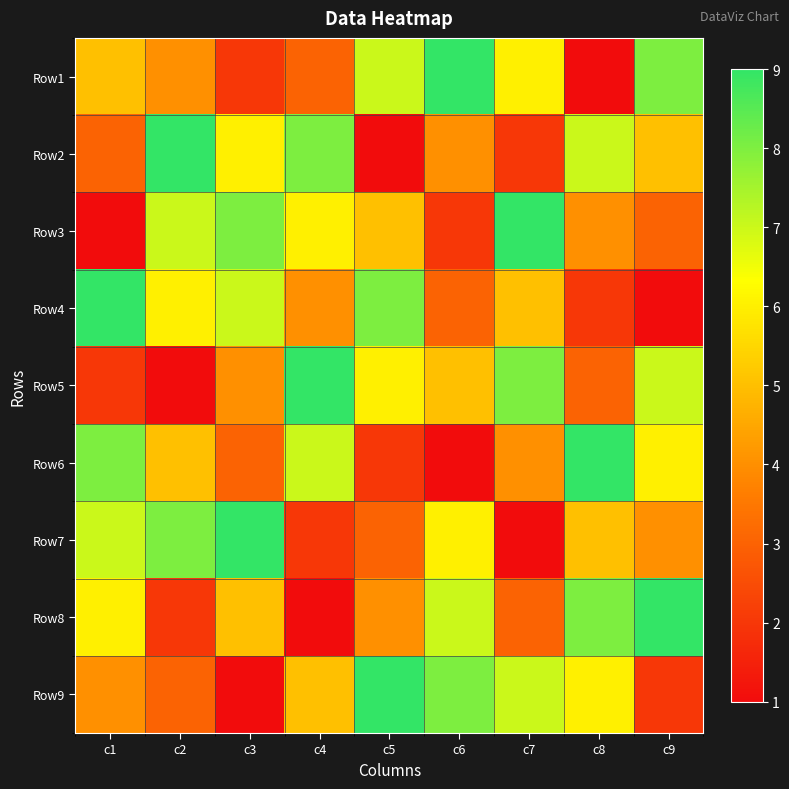

Reading left to right, extract all data points from this chart.

Row1: c1=5	c2=4	c3=2	c4=3	c5=7	c6=9	c7=6	c8=1	c9=8
Row2: c1=3	c2=9	c3=6	c4=8	c5=1	c6=4	c7=2	c8=7	c9=5
Row3: c1=1	c2=7	c3=8	c4=6	c5=5	c6=2	c7=9	c8=4	c9=3
Row4: c1=9	c2=6	c3=7	c4=4	c5=8	c6=3	c7=5	c8=2	c9=1
Row5: c1=2	c2=1	c3=4	c4=9	c5=6	c6=5	c7=8	c8=3	c9=7
Row6: c1=8	c2=5	c3=3	c4=7	c5=2	c6=1	c7=4	c8=9	c9=6
Row7: c1=7	c2=8	c3=9	c4=2	c5=3	c6=6	c7=1	c8=5	c9=4
Row8: c1=6	c2=2	c3=5	c4=1	c5=4	c6=7	c7=3	c8=8	c9=9
Row9: c1=4	c2=3	c3=1	c4=5	c5=9	c6=8	c7=7	c8=6	c9=2